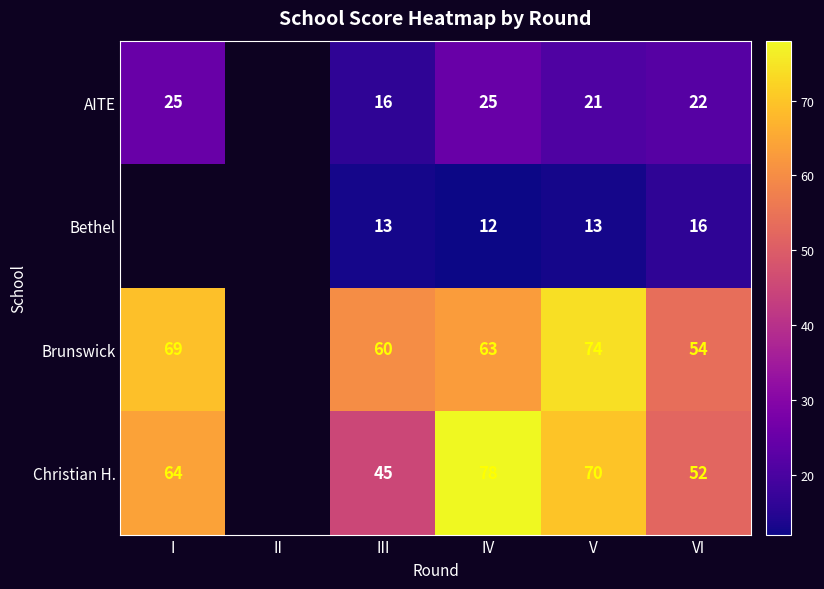

Which category has the lowest value across all series?

IV